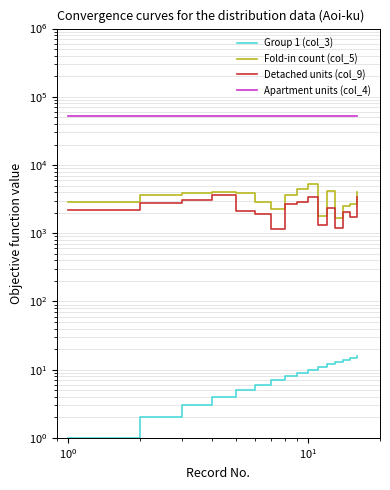

True or false: Apartment units (col_4) and Group 1 (col_3) cross at least once.

False